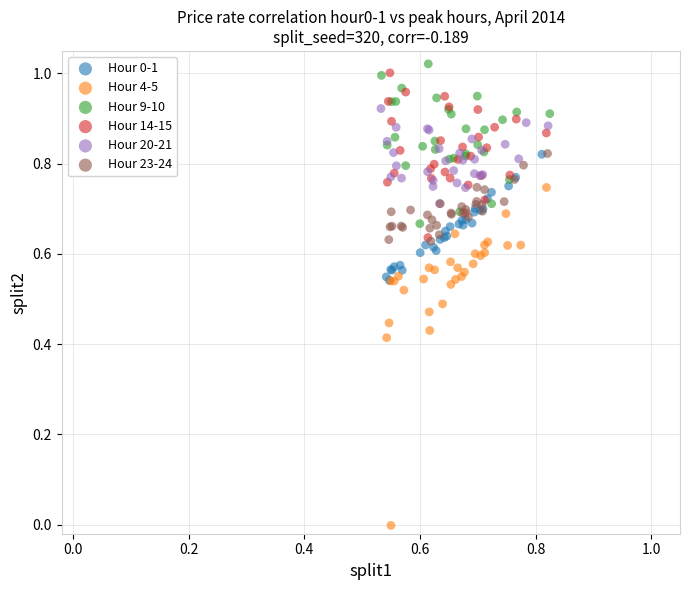

Which series has the largest Y range (max minus min)?

Hour 4-5